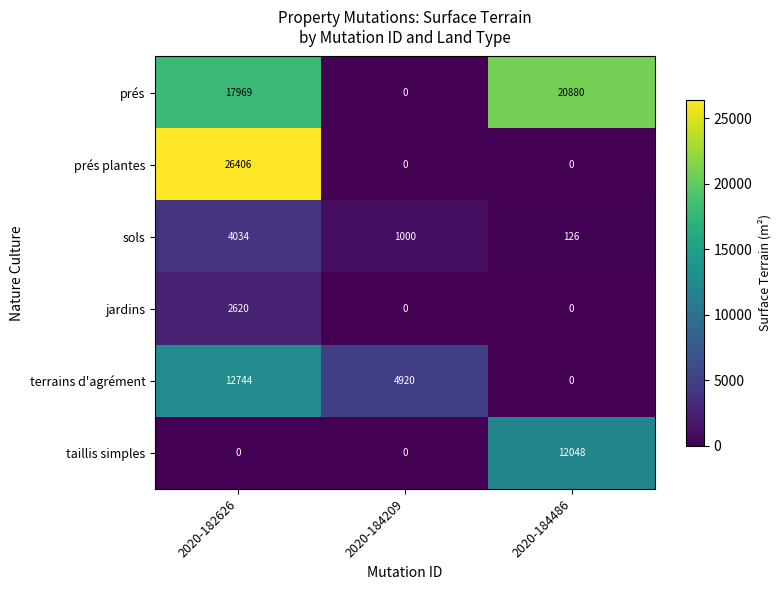

What is the difference between the sols values at 2020-184209 and 2020-184486?

874